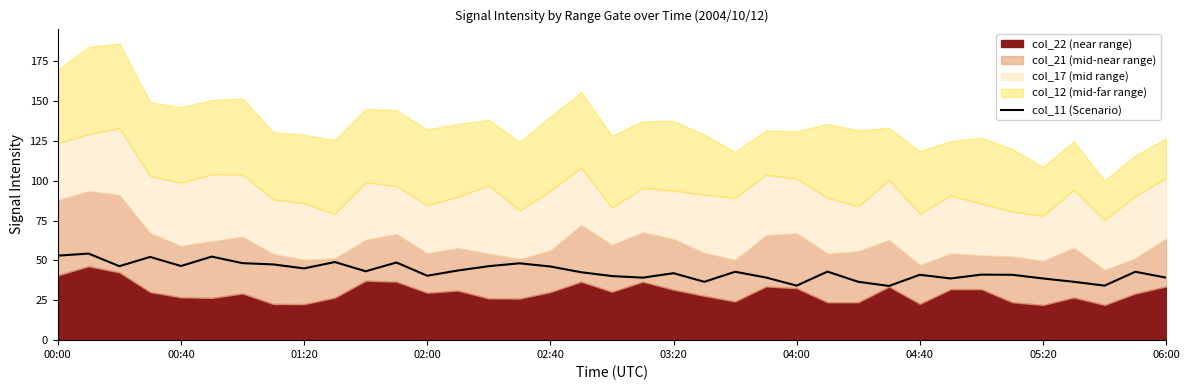

Read the value at 11.

48.7